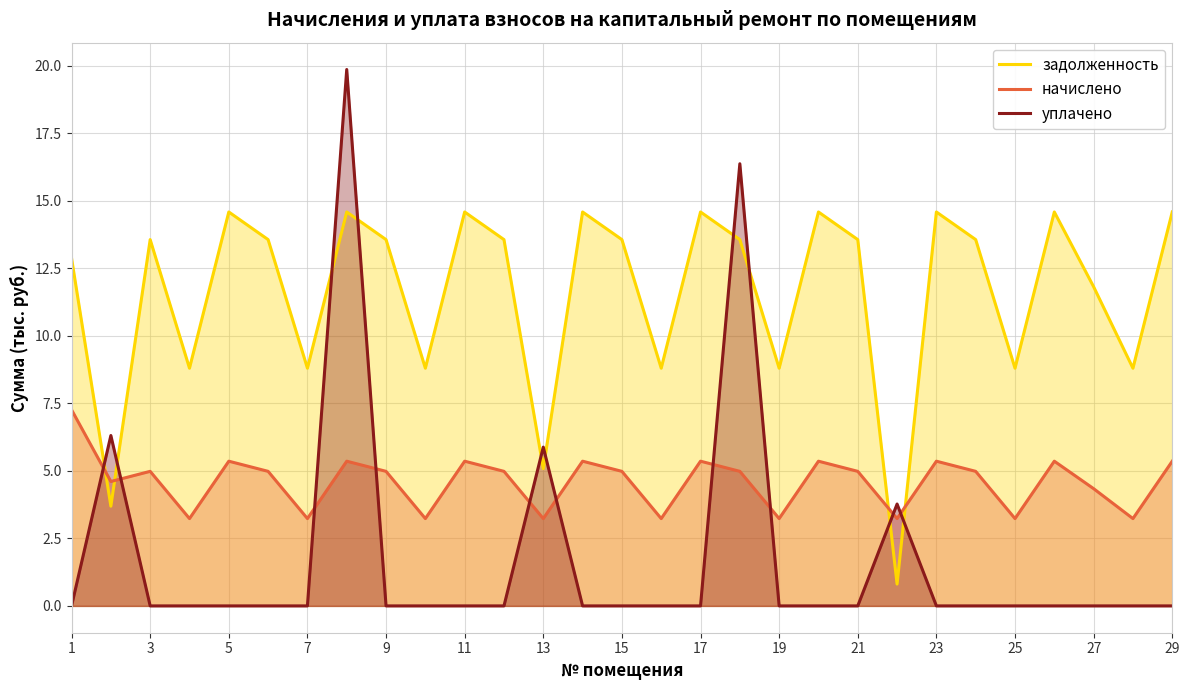

How many values in уплачено are above zero?

5